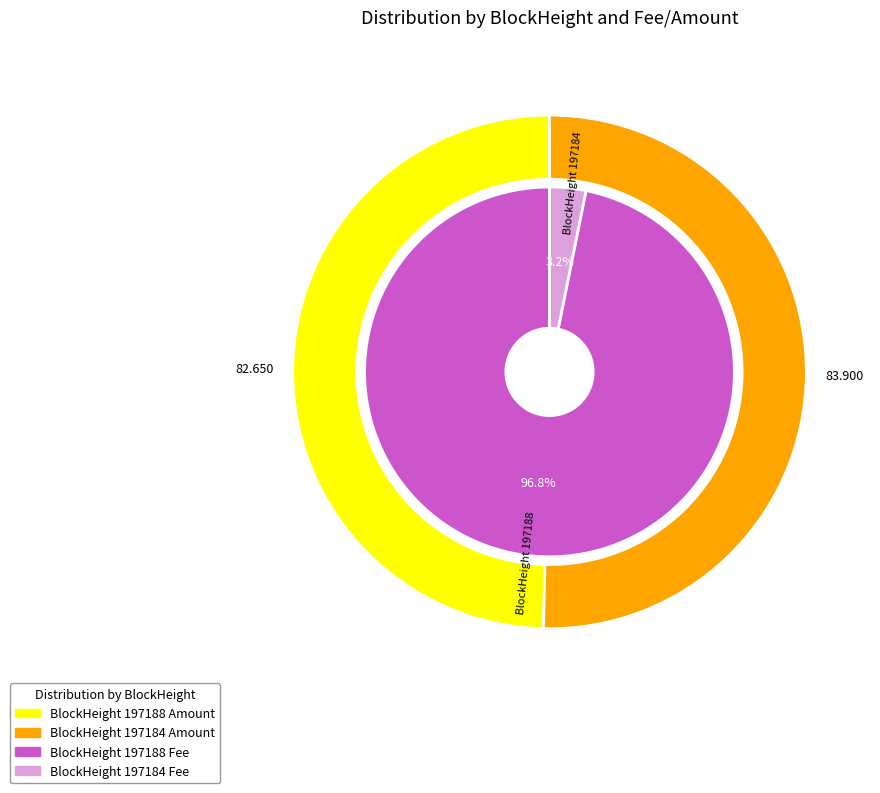

True or false: 197184 accounts for 1% of the total.

False